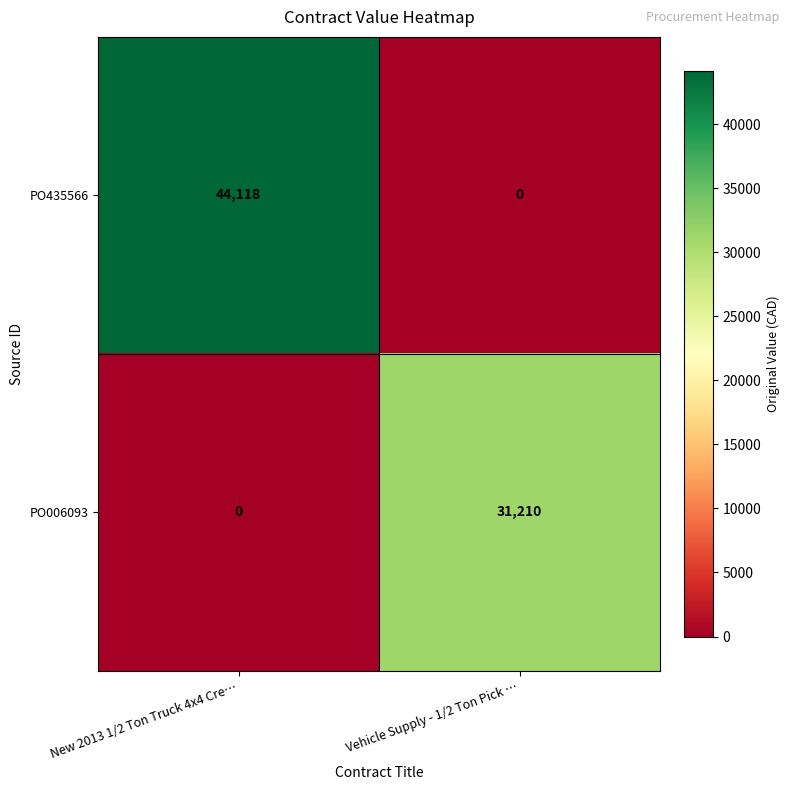

What is the difference between the maximum and minimum values in the PO006093 series?

31210